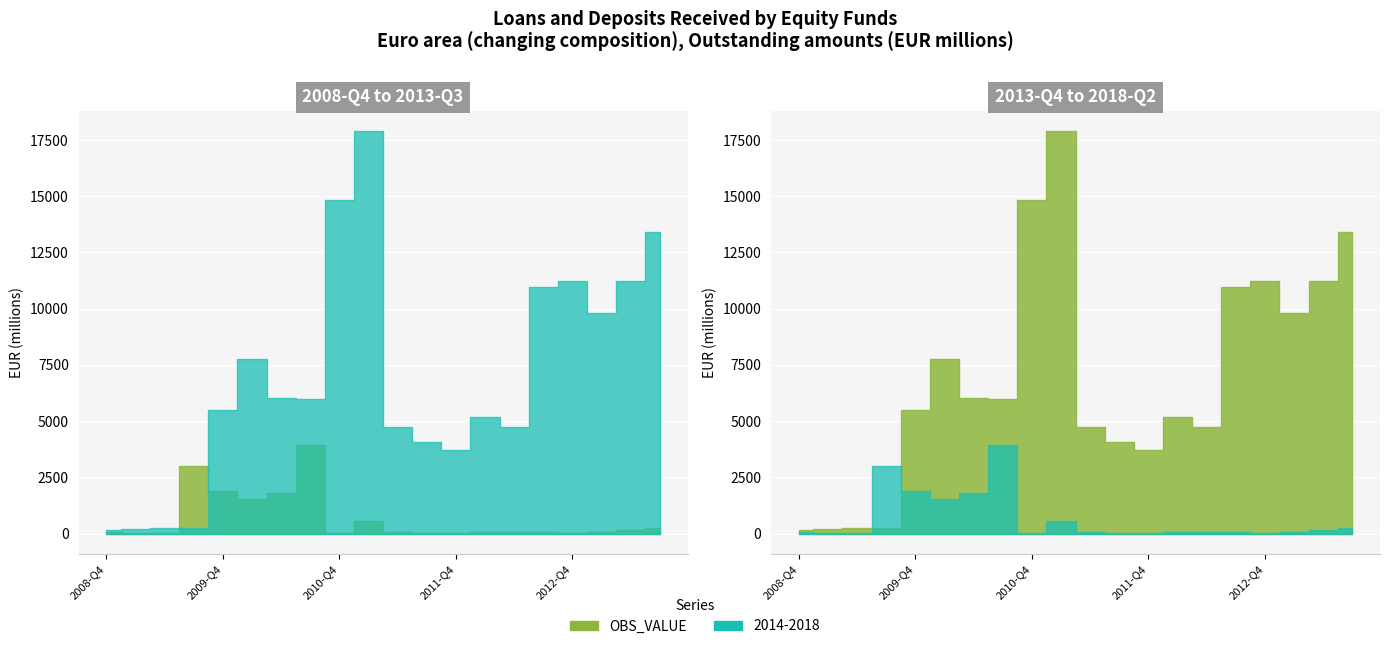

What are all the series names shown in the legend?

OBS_VALUE, 2014-2018